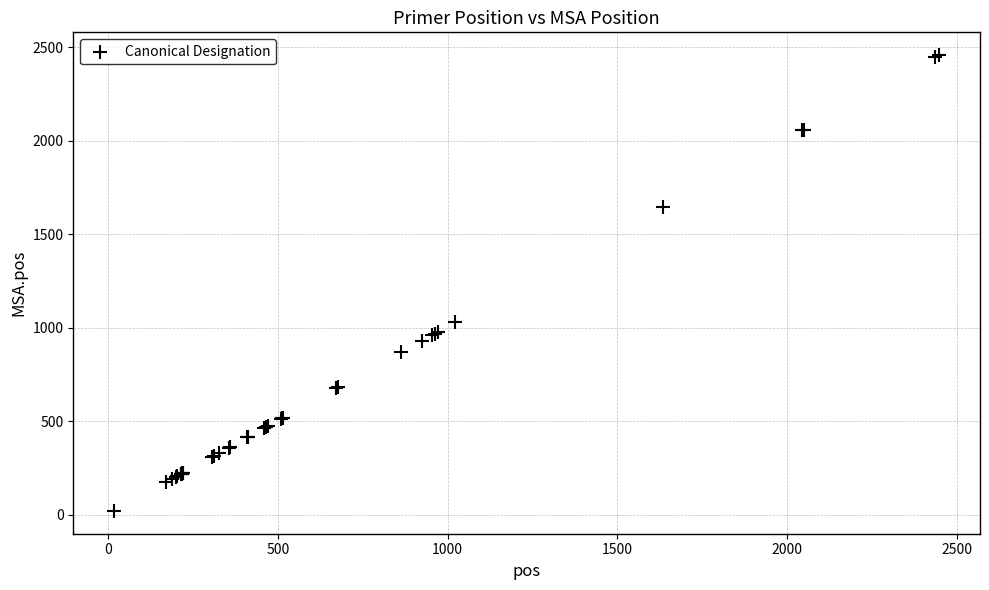

What Y value in the scatter plot is closest to 1239?

1029